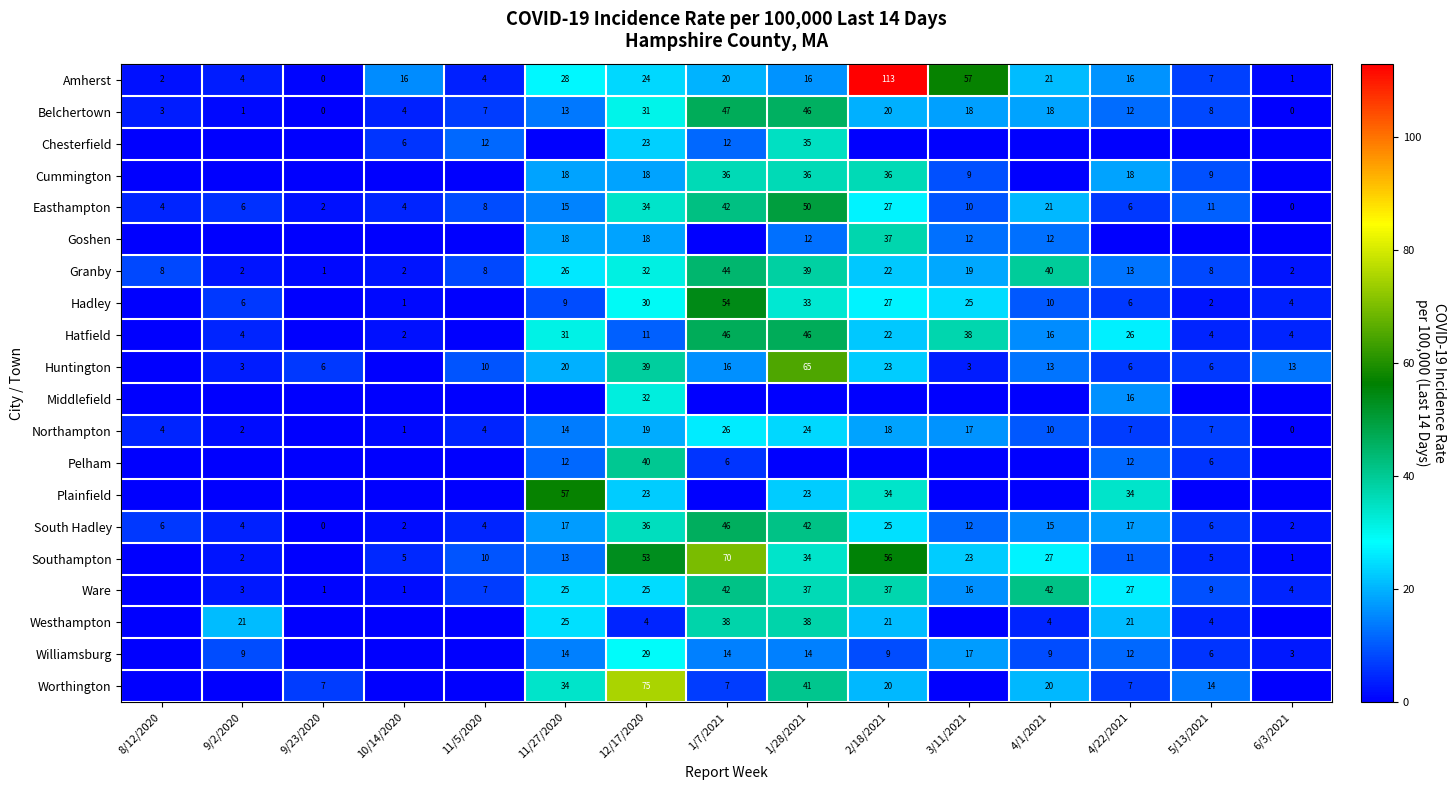

What is the average value of the Granby series?

18